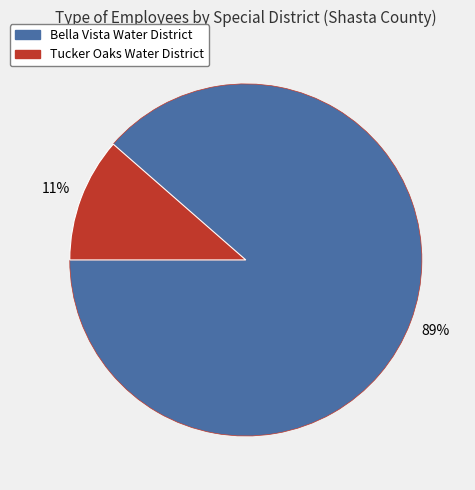

How many slices are in this pie chart?

2